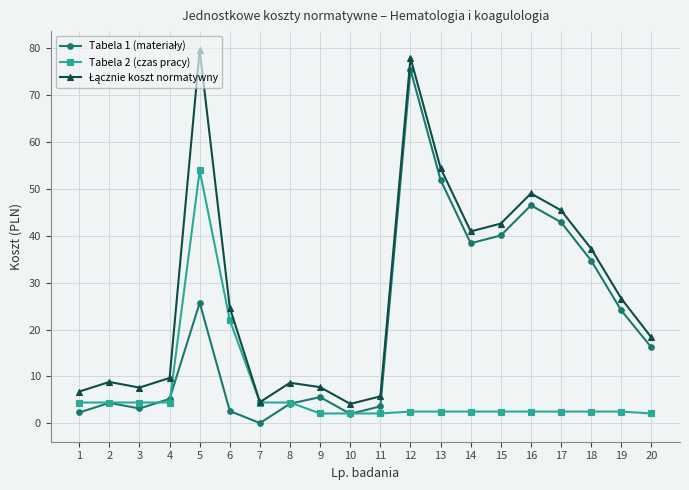

At how many categories does at least one series exceed 30?

8